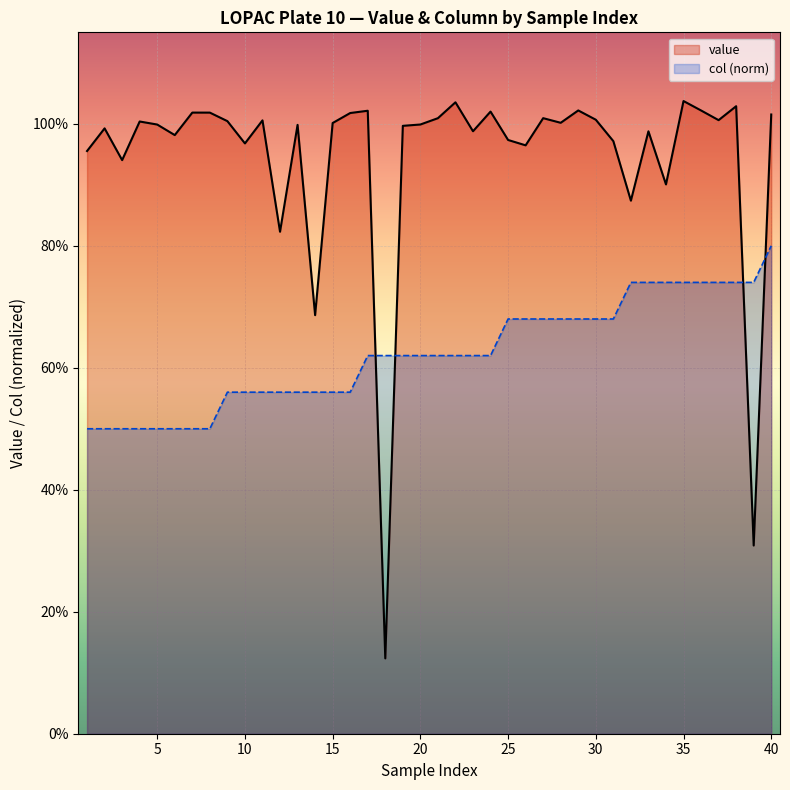

At 10, list the series in order from largest to smallest.

value, col (norm)